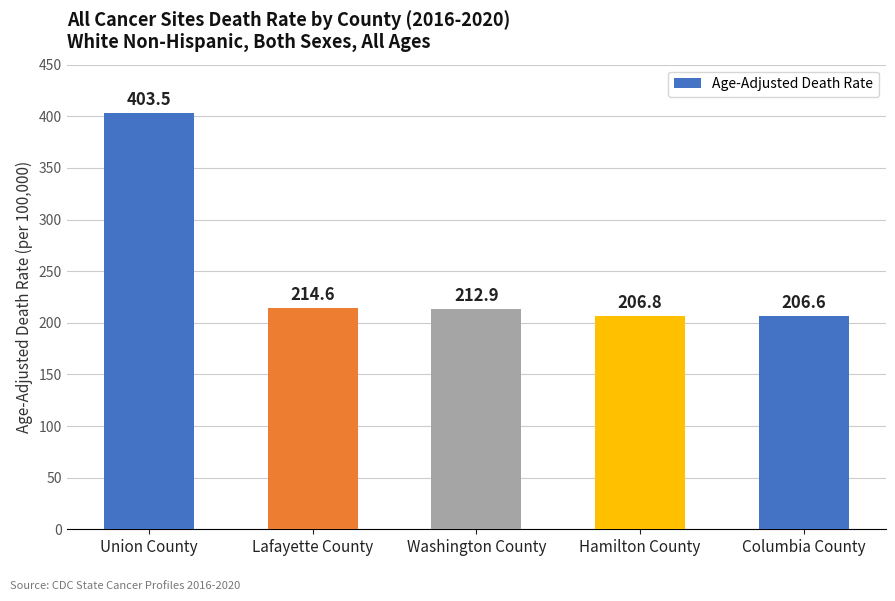

True or false: the data shows 56.8 at Hamilton County.

False